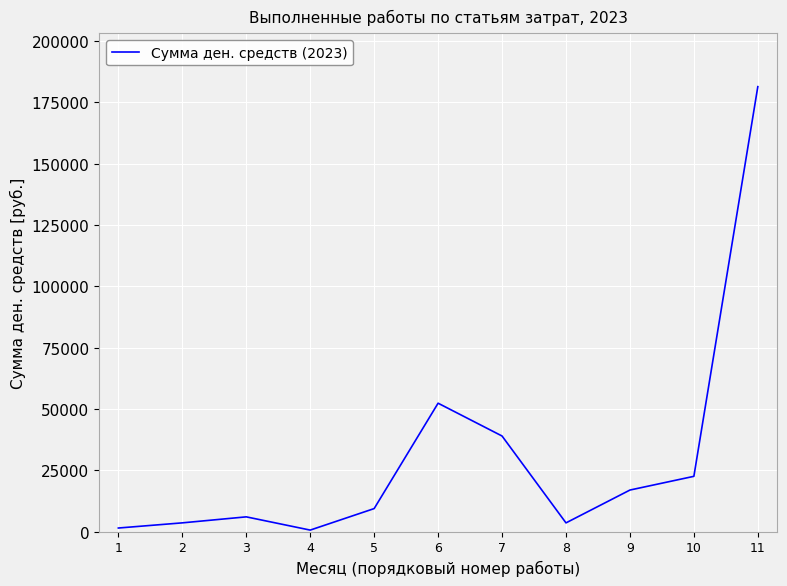

Where is the first local minimum?

4